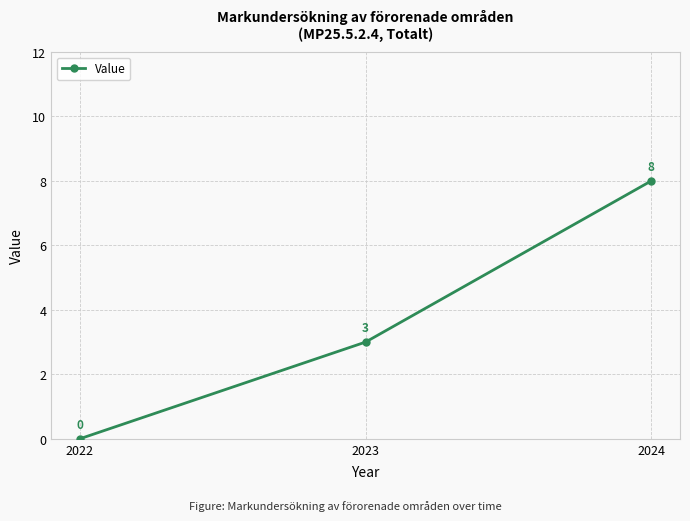

How many values are above zero?

2